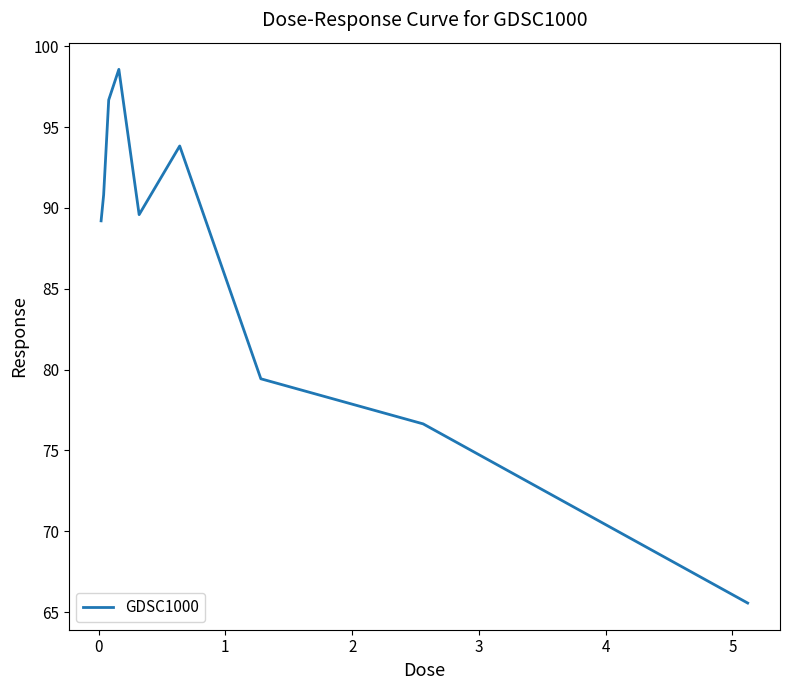

What is the maximum value shown in the chart?

98.6